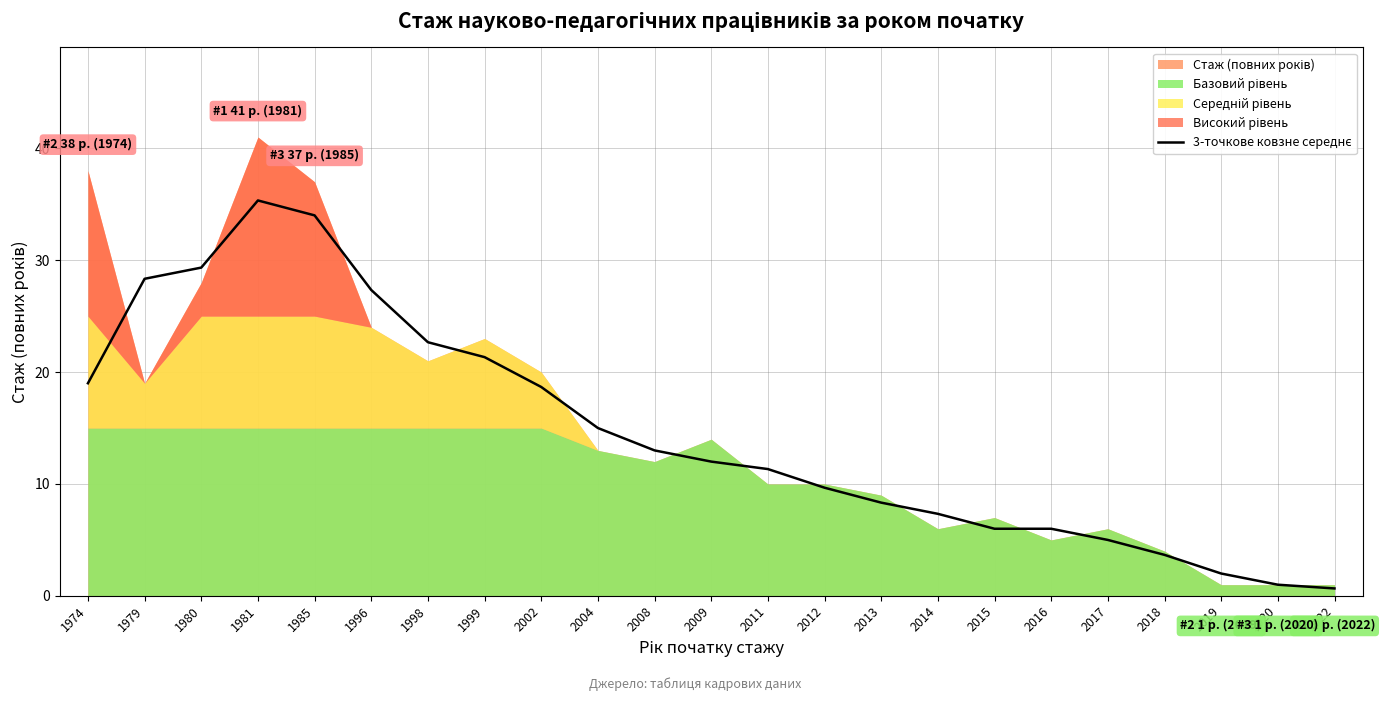

What is the value of the 8th point from the left?

21.3